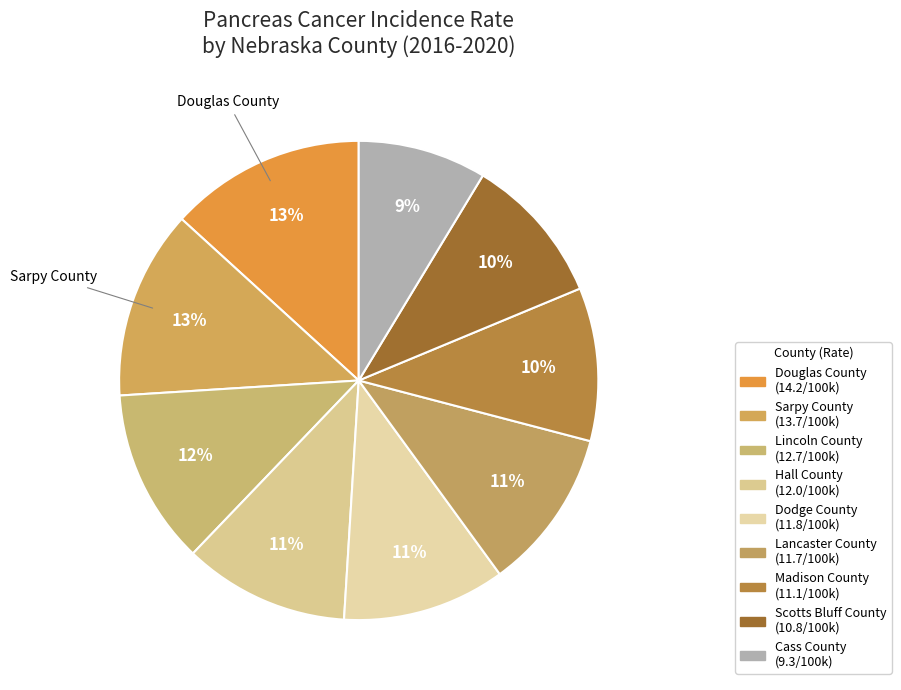

Count the number of slices in the pie.

9